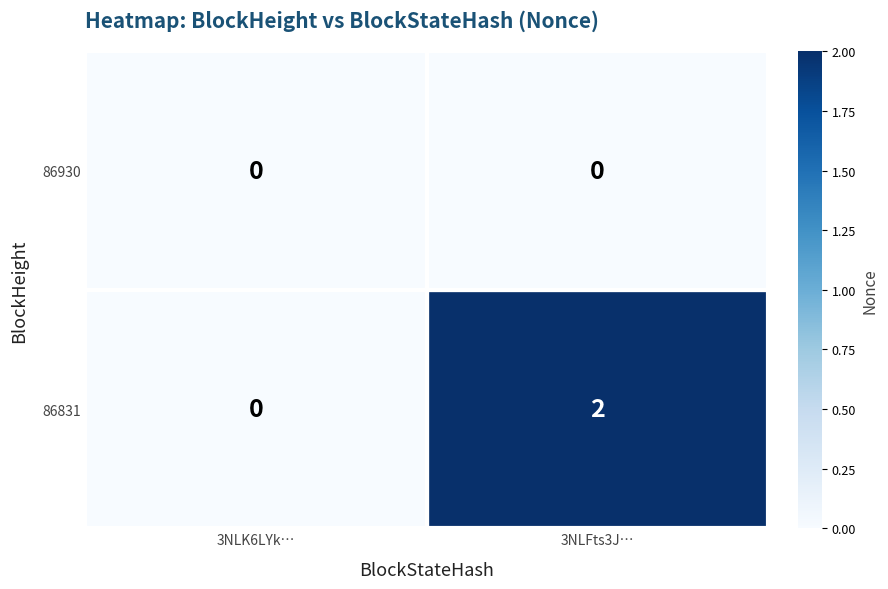

Where is 86831 nearest to the value 1?

3NLK6LYk…